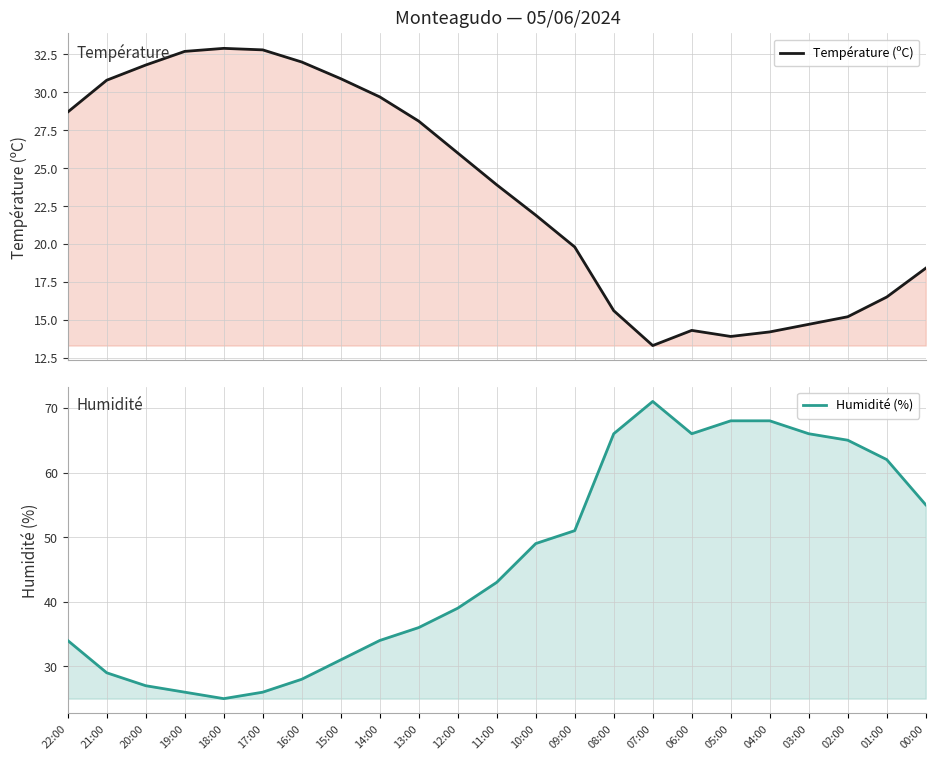

True or false: Température (ºC) and Humidité (%) cross at least once.

True